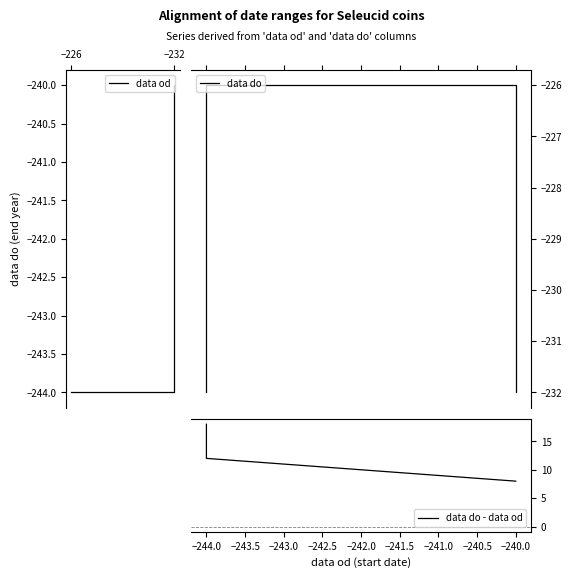

Which series has the largest range (max minus min)?

data do - data od